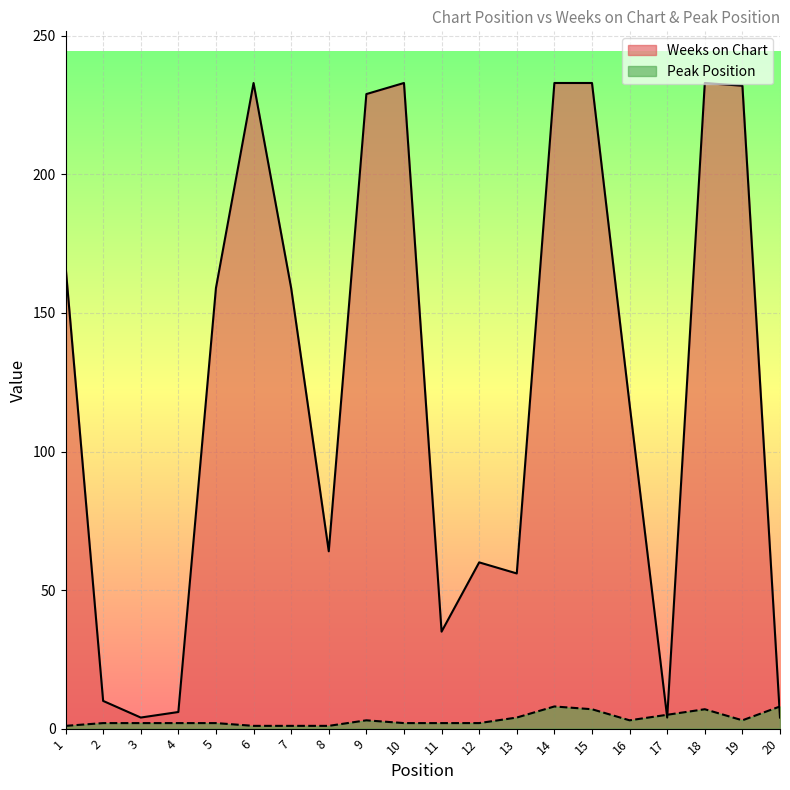

Which category has the highest value across all series?

6